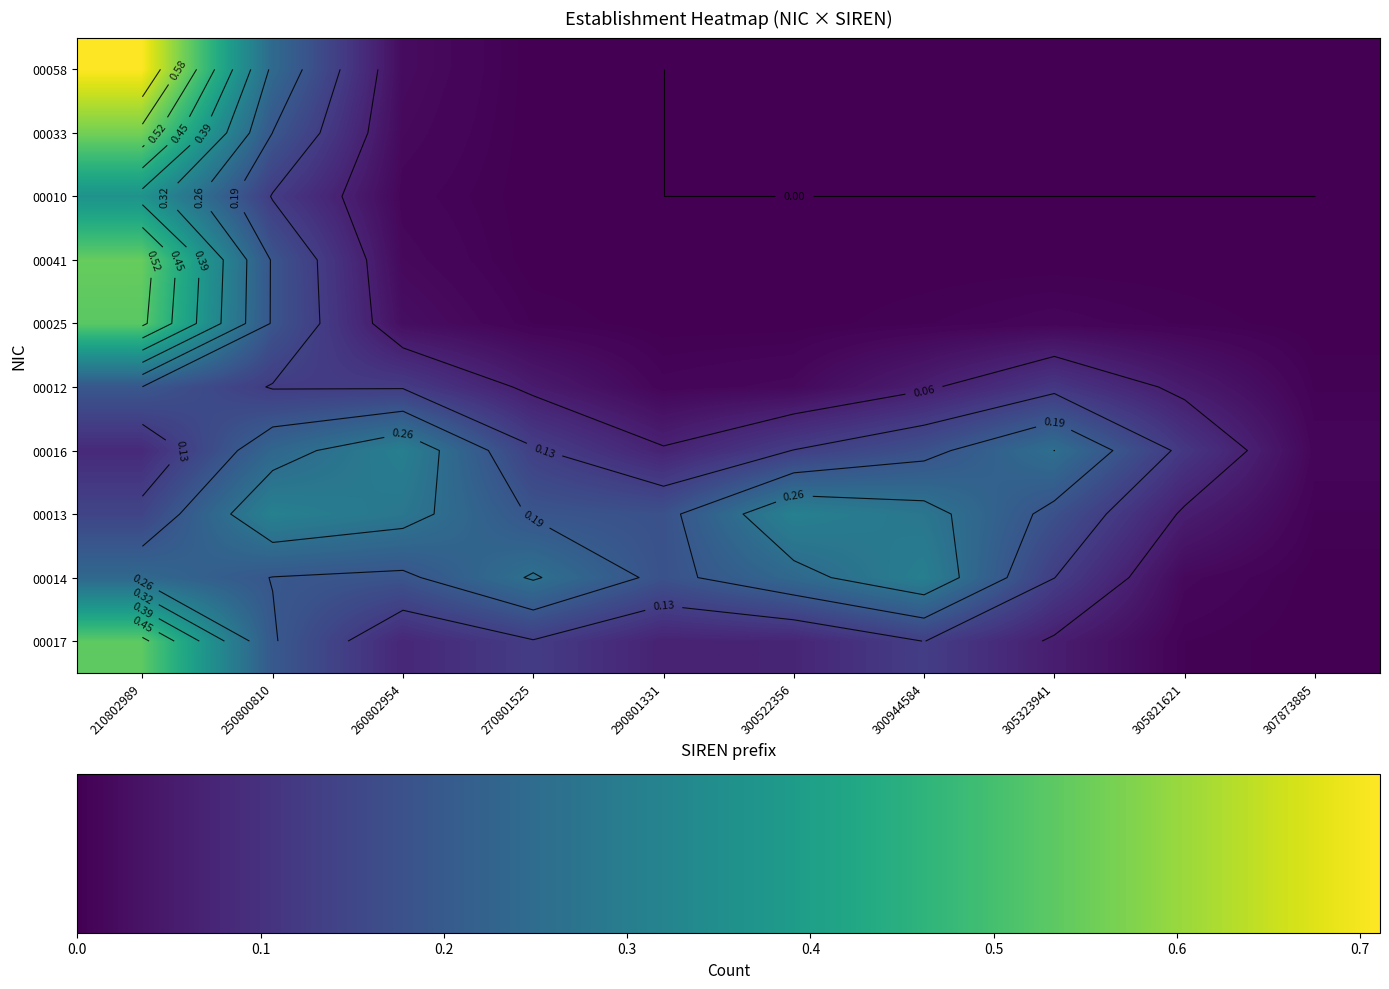

Which has a higher value, 305323941 or 300522356?

300522356